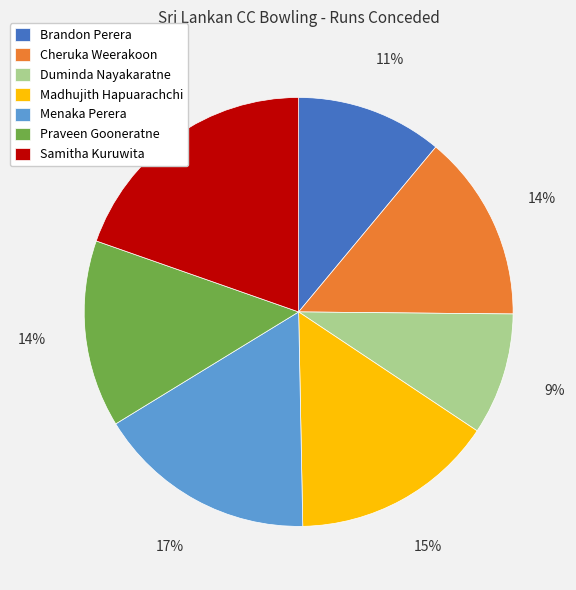

Is it true that Madhujith Hapuarachchi is 20% of the pie?

False